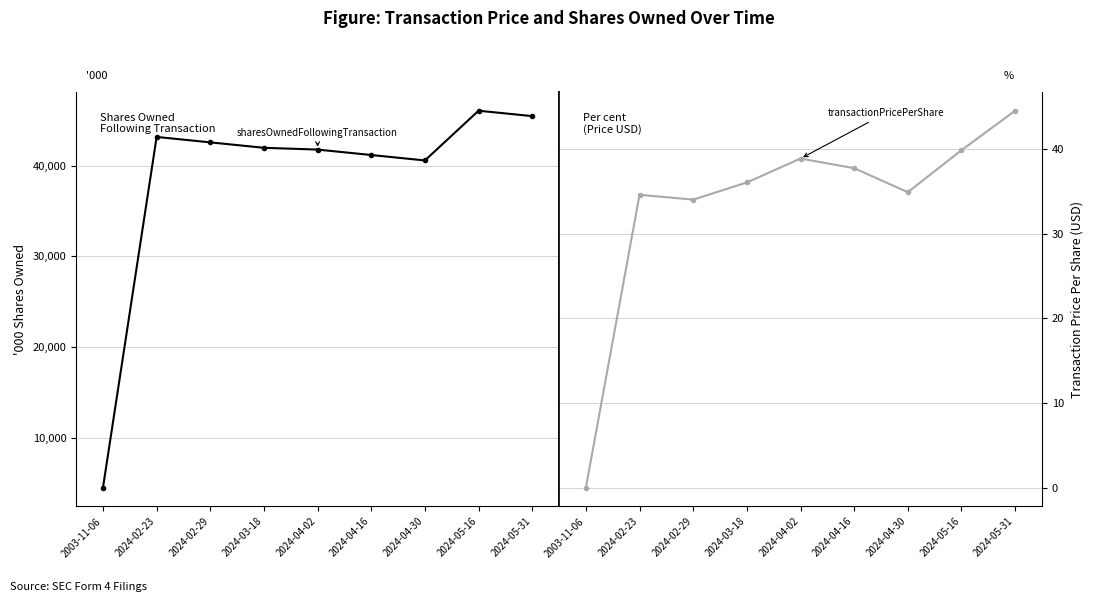

Does the chart display data point markers on the line(s)?

Yes